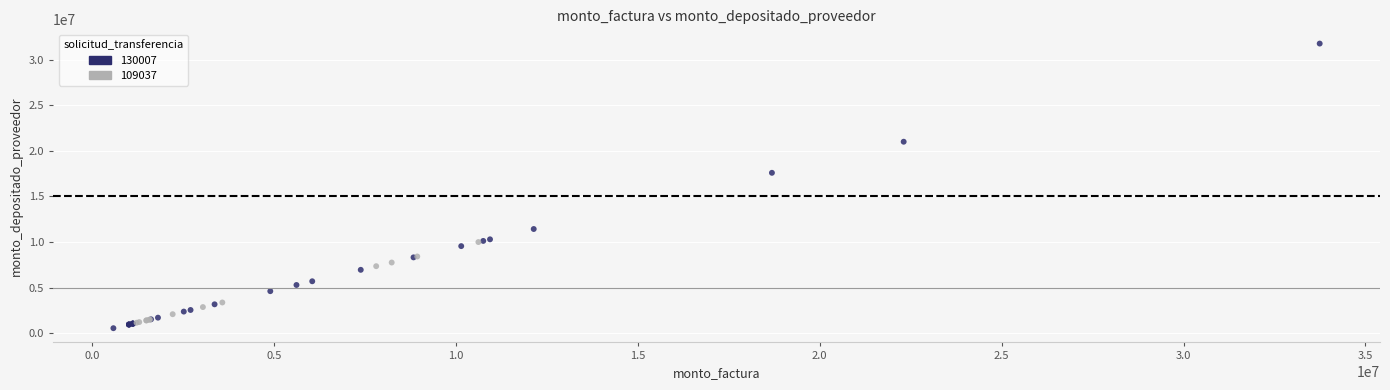

Which series contains the highest Y value?

130007